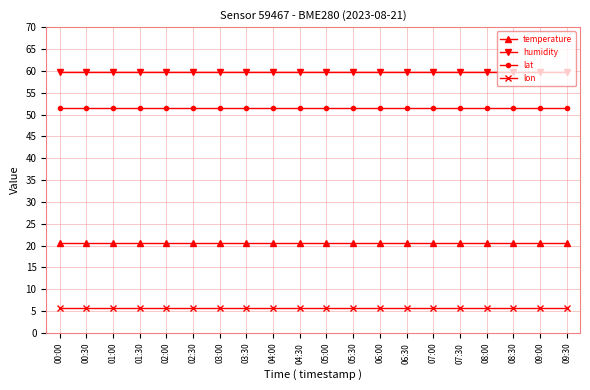

What is the sum of the lon values at 04:30 and 05:30?

11.5